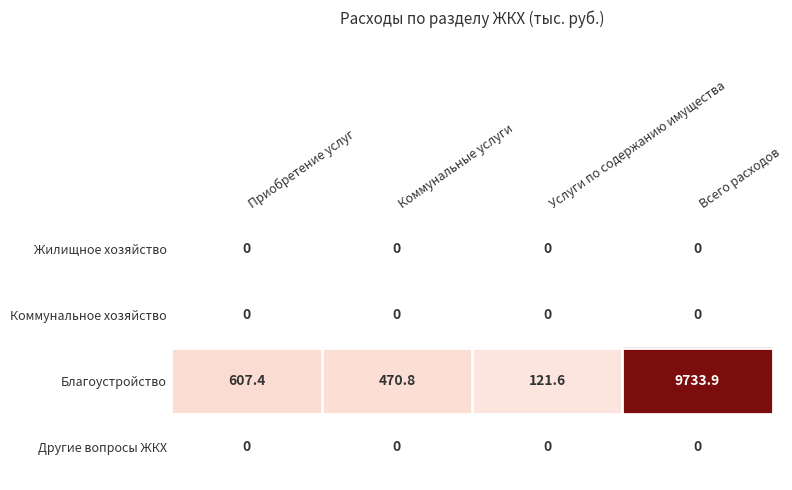

How many series are shown in this chart?

4